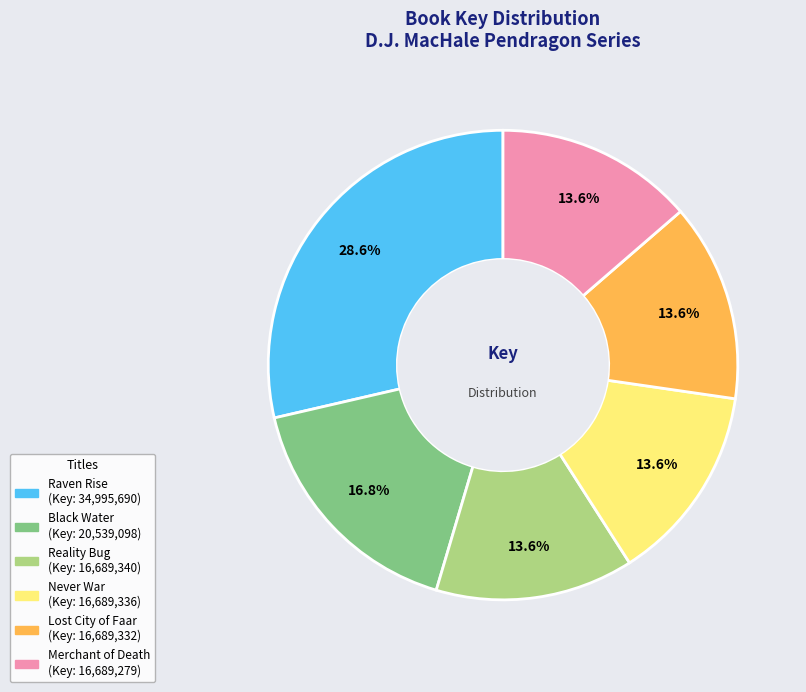

Which slice is the largest?

Raven Rise